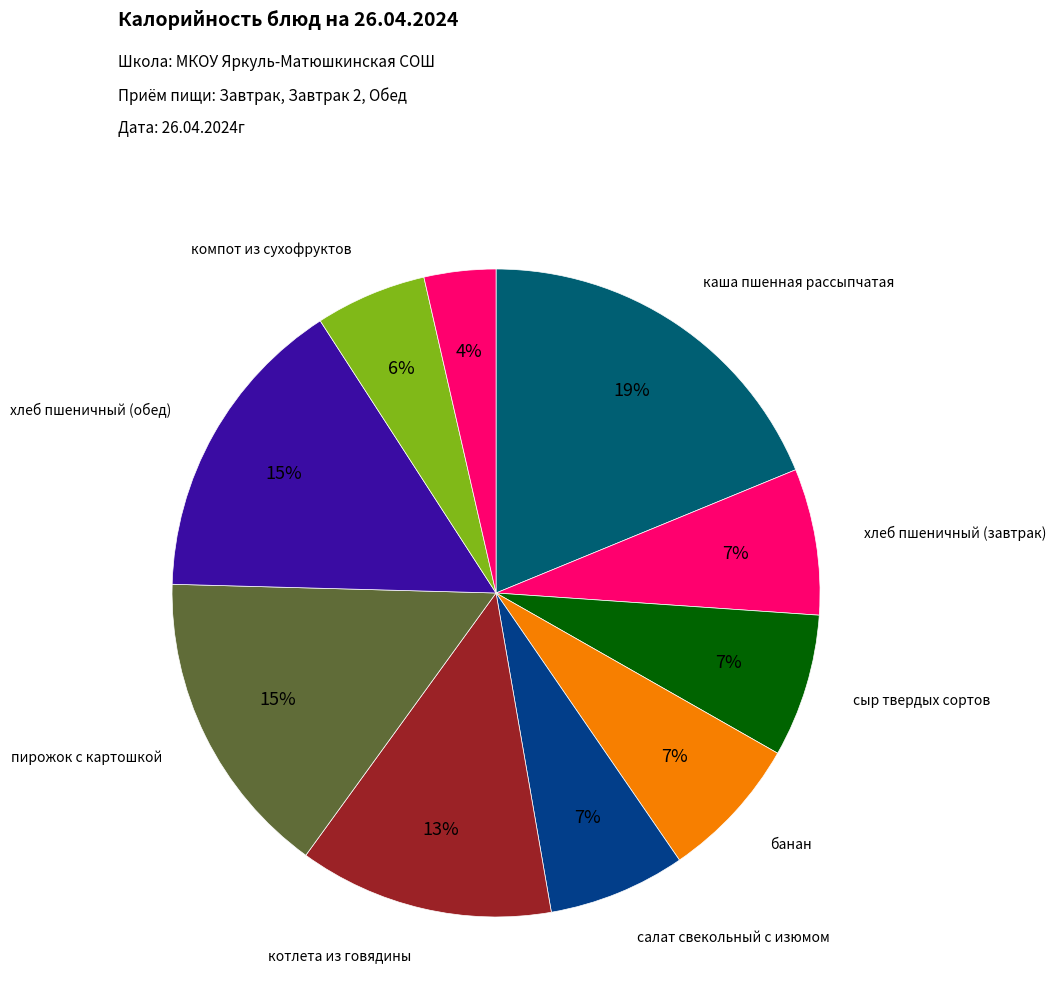

Count the number of slices in the pie.

10